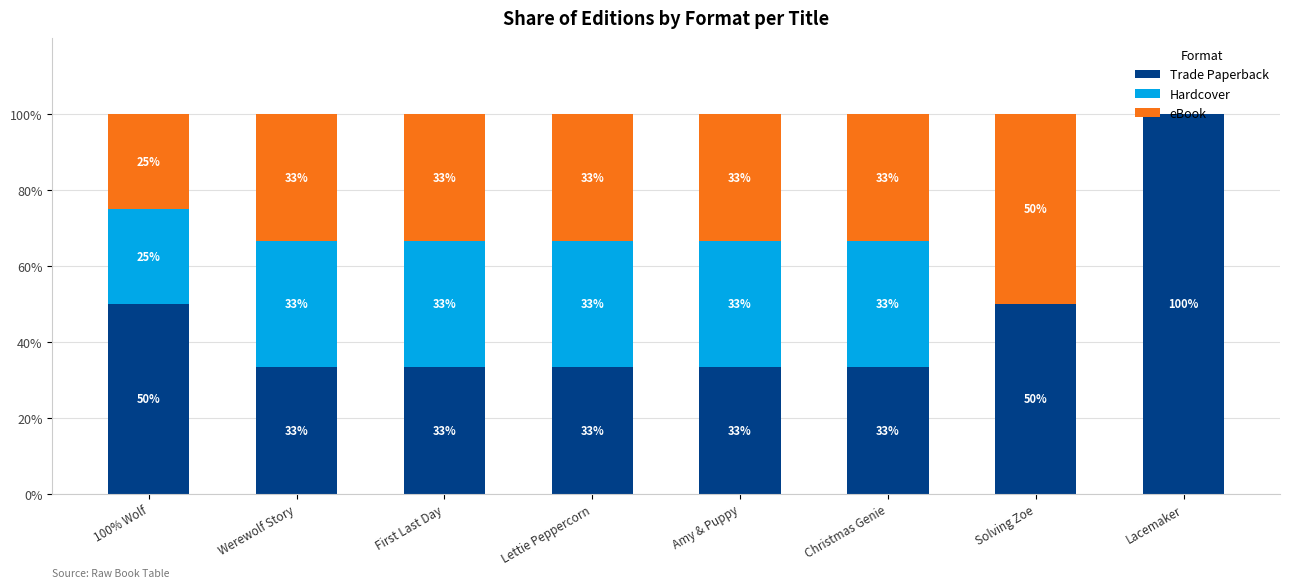

Is it true that Hardcover equals 33.3 at First Last Day?

True